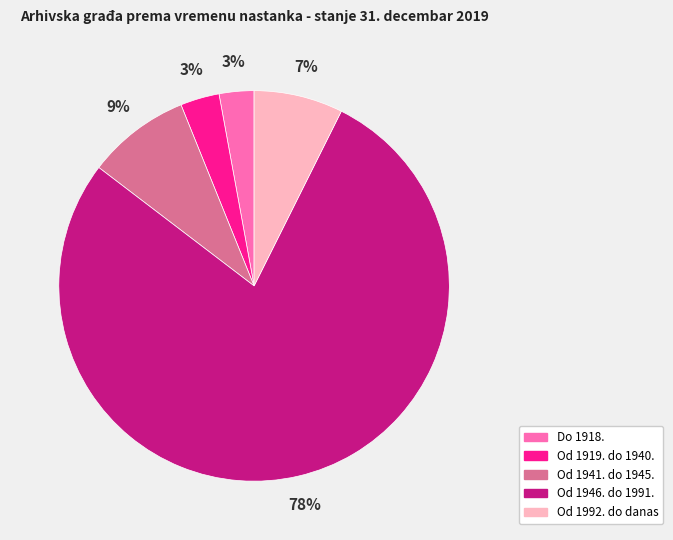

Do Od 1946. do 1991. and Od 1992. do danas together represent more than half of the pie?

Yes